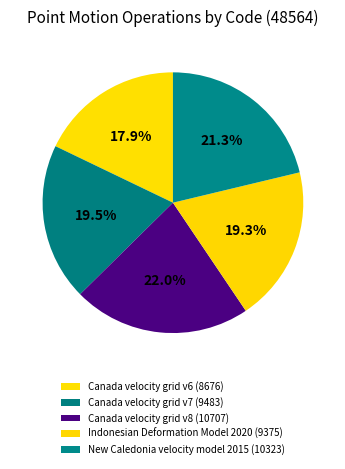

How many slices are in this pie chart?

5